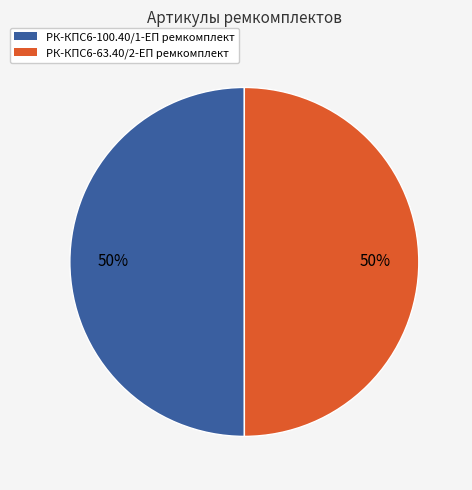

What percentage is the РК-КПС6-100.40/1-ЕП ремкомплект slice, to the nearest percent?

50%